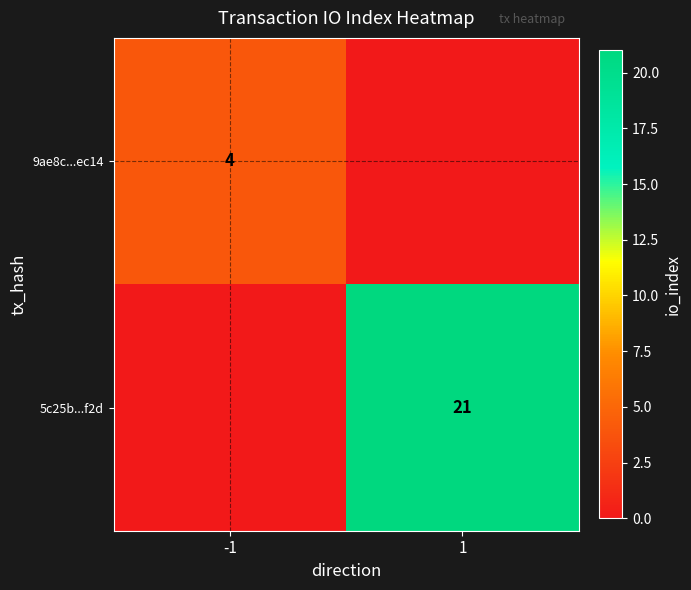

What is the maximum value shown in the chart?

21